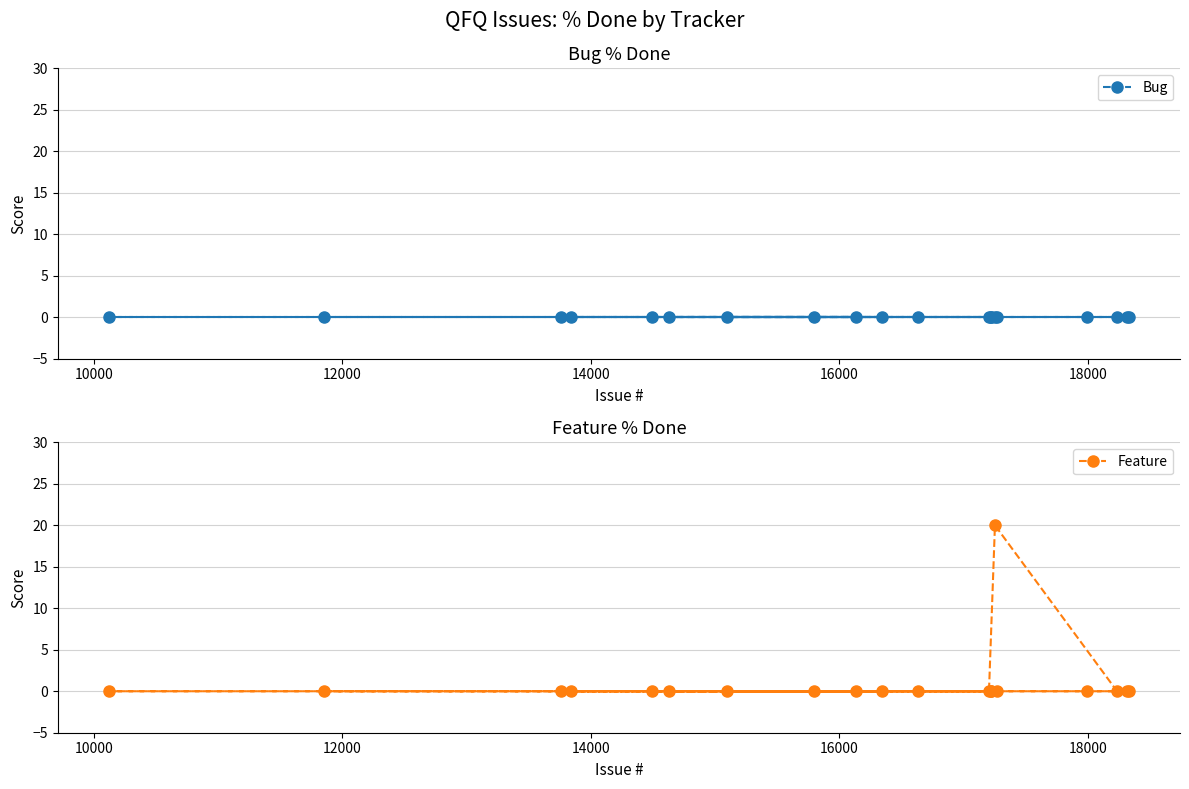

Reading left to right, transcribe all the data shown in this chart.

Bug: 0	0	0	0	0	0	0	0	0	0	0	0	0	0	0	0	0	0	0	0
Feature: 0	0	0	0	0	0	0	0	0	0	0	0	0	0	20	0	0	0	0	0